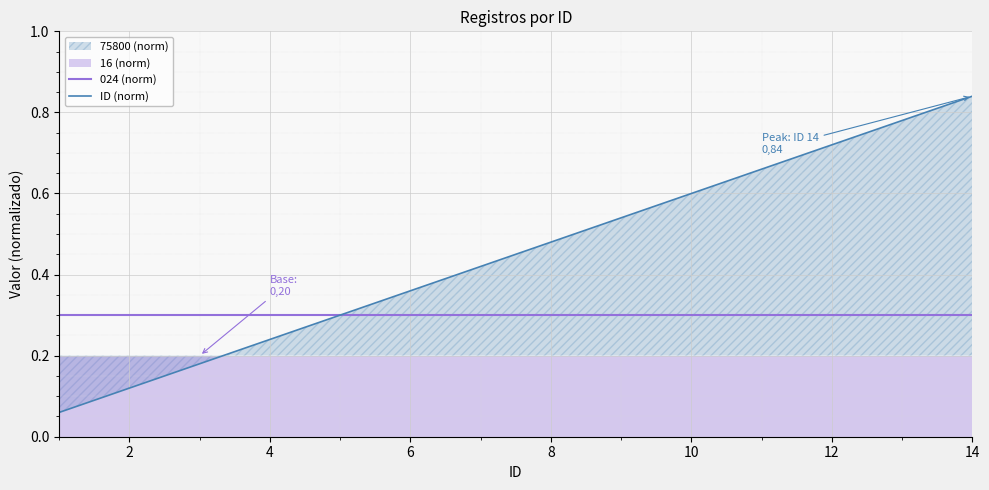

The 024 (norm) series shows 0.1 at 6. True or false?

False